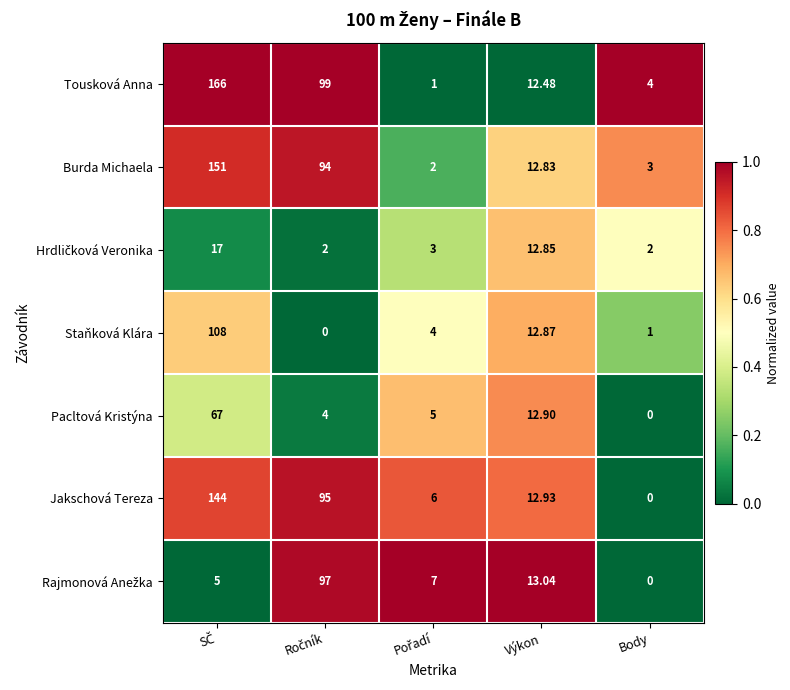

Which series has the largest total across all categories?

Tousková Anna